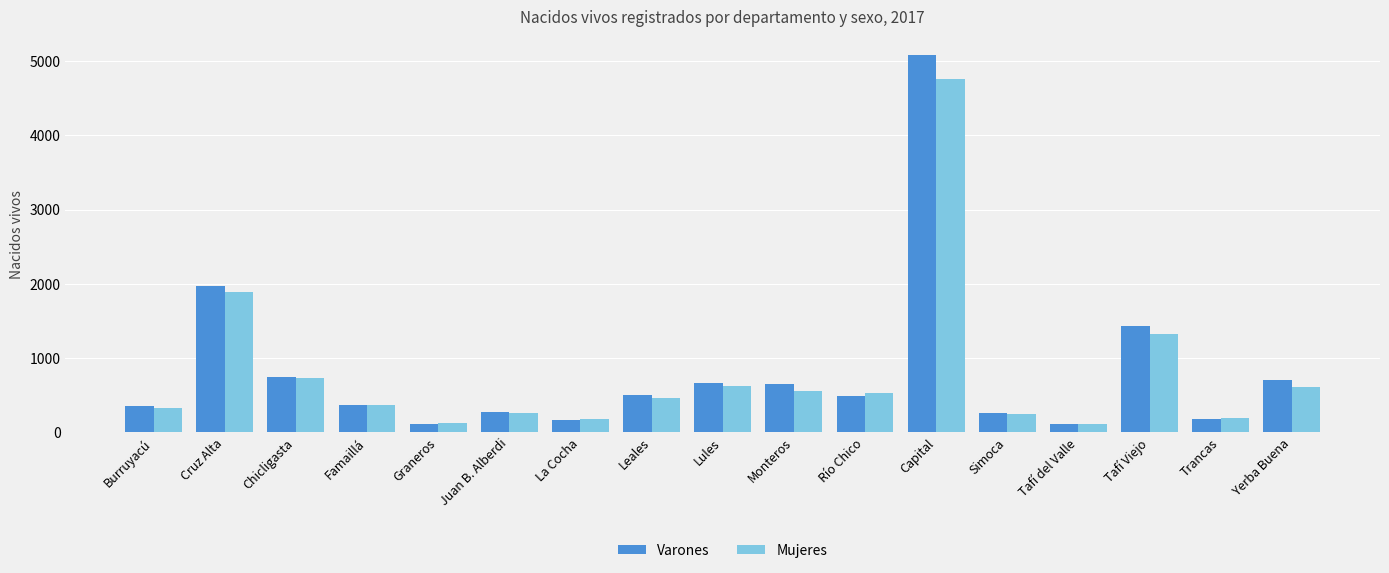

Is the value of Mujeres at Juan B. Alberdi greater than the value of Varones at Burruyacú?

No